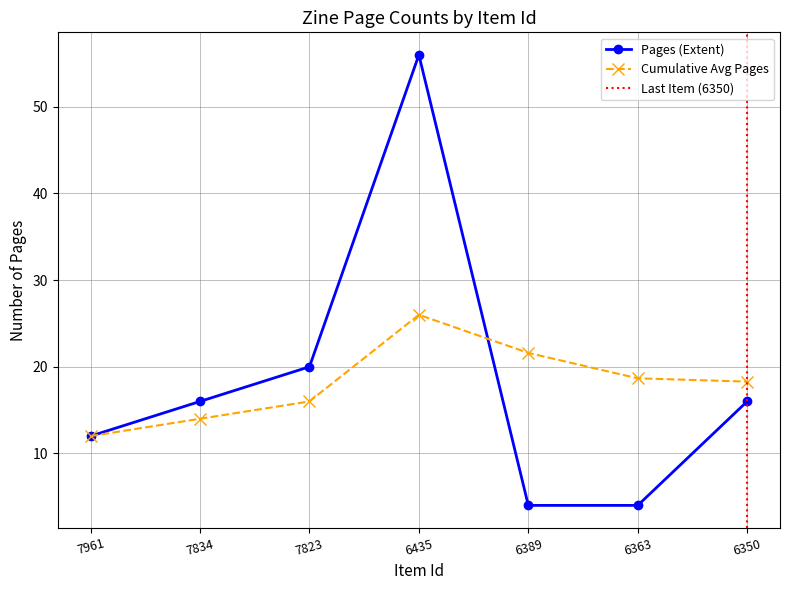

Rank the categories by value from lowest to highest.

6389, 6363, 7961, 7834, 6350, 7823, 6435